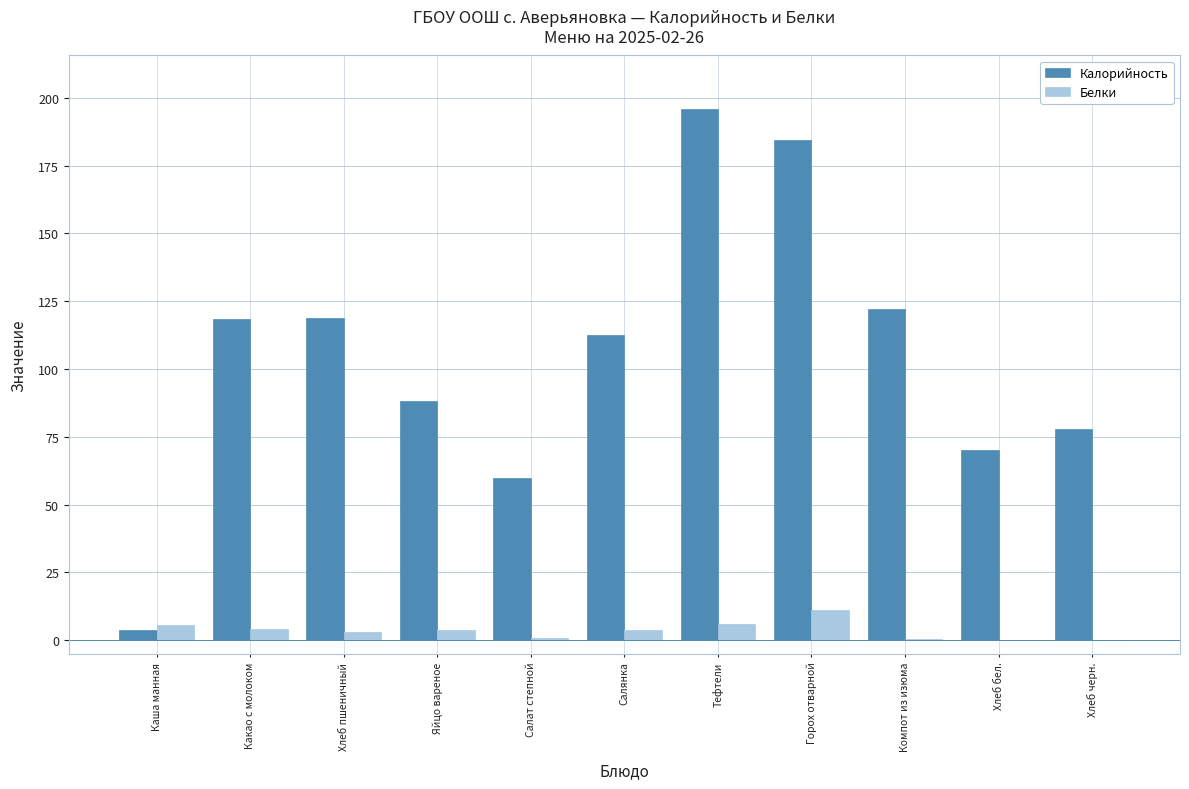

Count the number of data series in this chart.

2